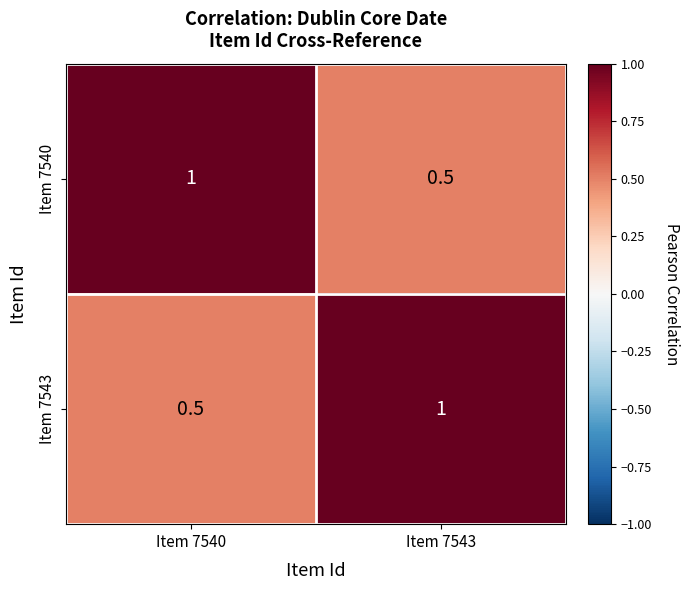

What is the average value of the Item 7540 series?

0.8